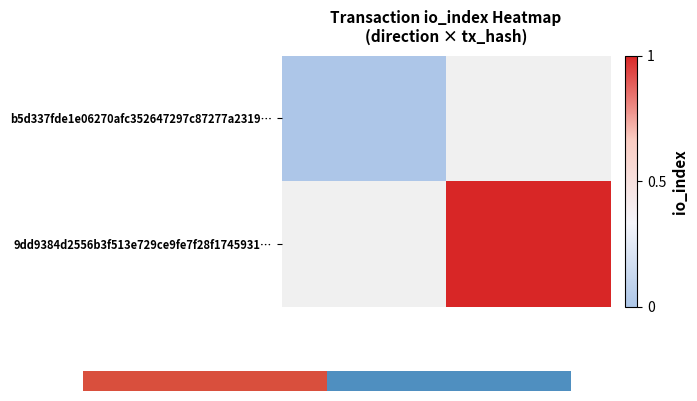

What is the maximum value shown in the chart?

1.0